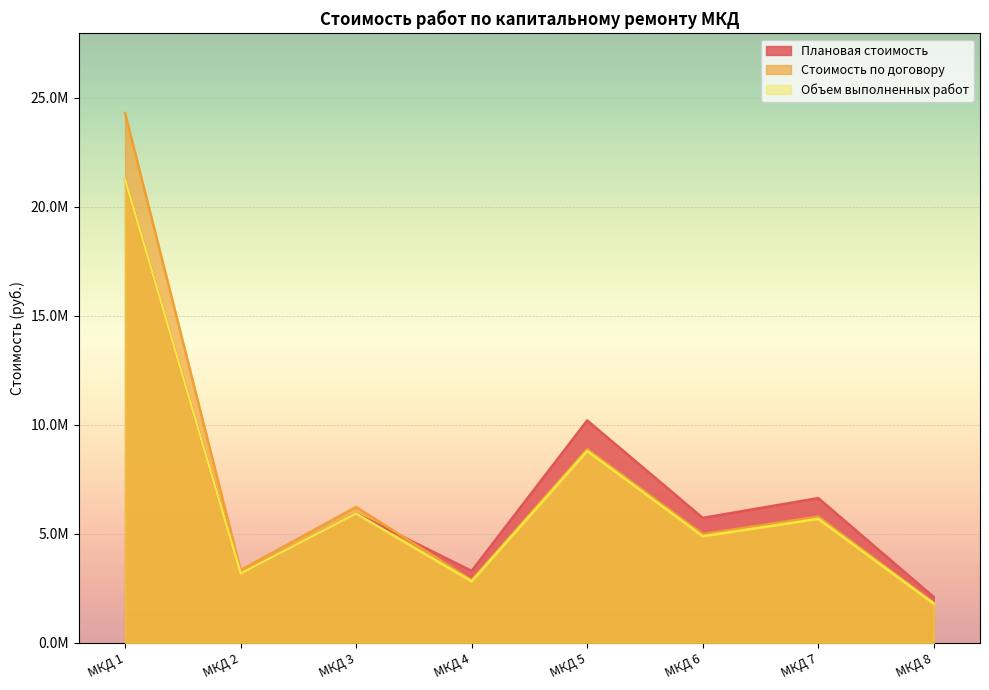

What value does the Плановая стоимость series have at МКД 4?

3300283.9